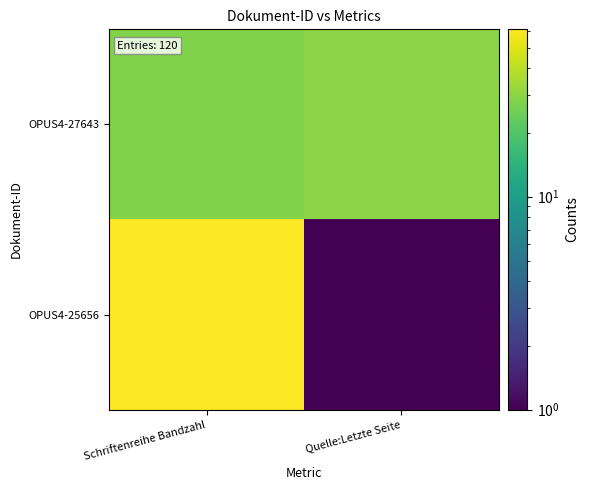

Reading left to right, what are all the values shown in this chart?

OPUS4-27643: Schriftenreihe Bandzahl=28	Quelle:Letzte Seite=30
OPUS4-25656: Schriftenreihe Bandzahl=61	Quelle:Letzte Seite=1